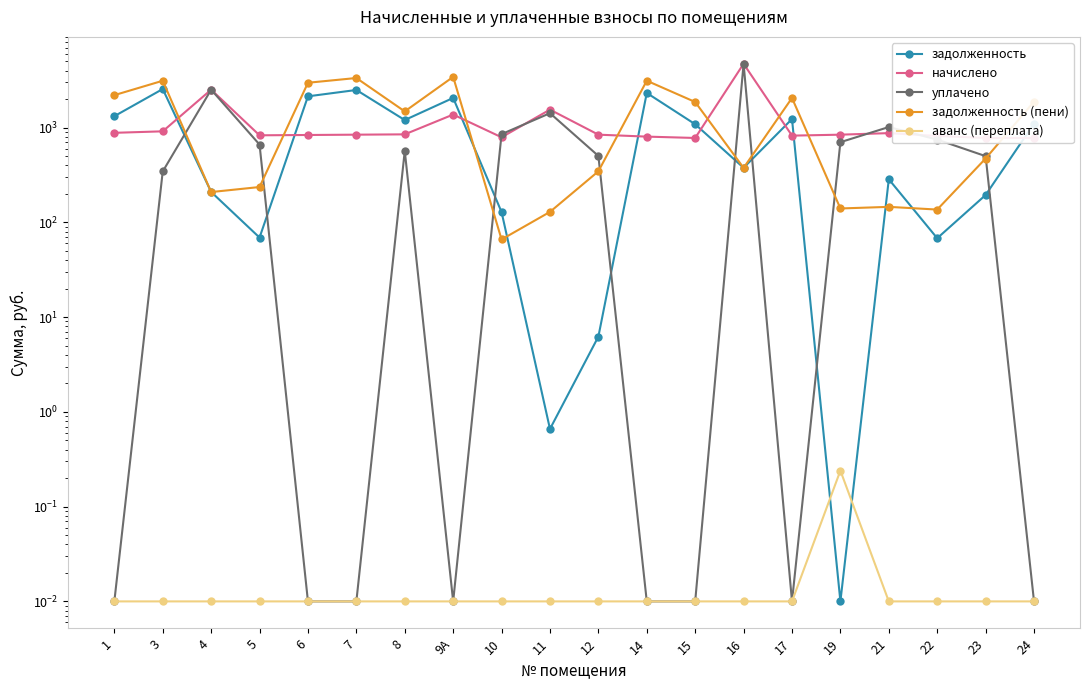

Between 19 and 23, which is larger?

23